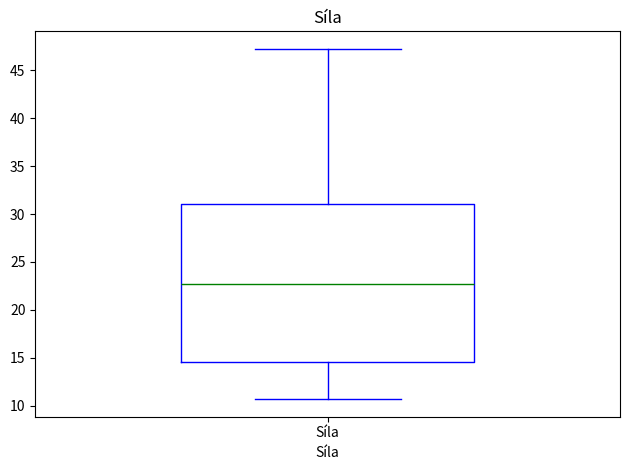

Where does the upper whisker of the box for Síla end on the y-axis? The values are not printed on the chart, so give them approximately, as read against the axis.

47.5